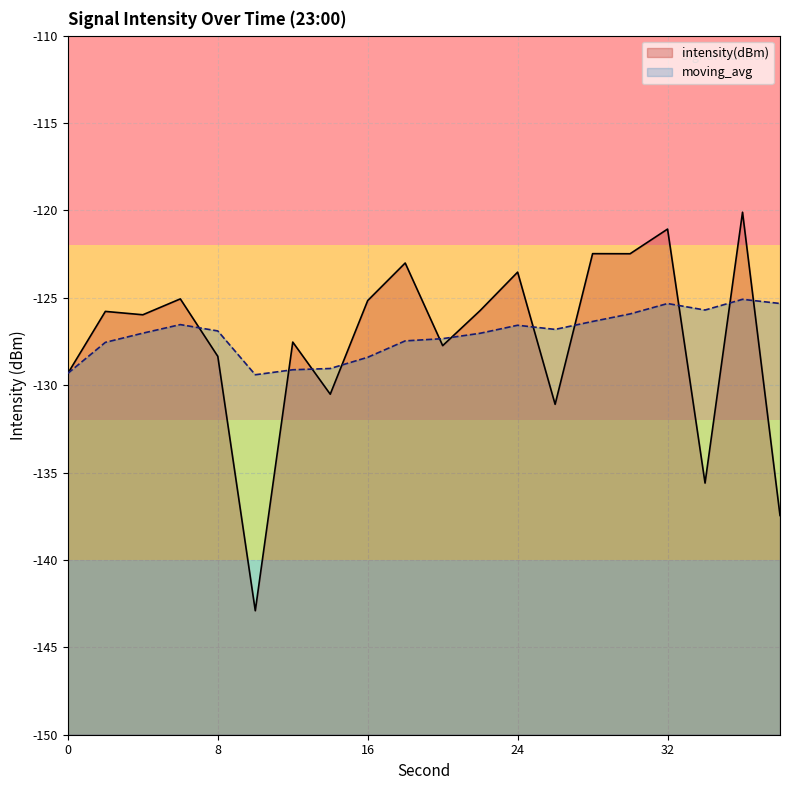

Which series has the largest range (max minus min)?

intensity(dBm)